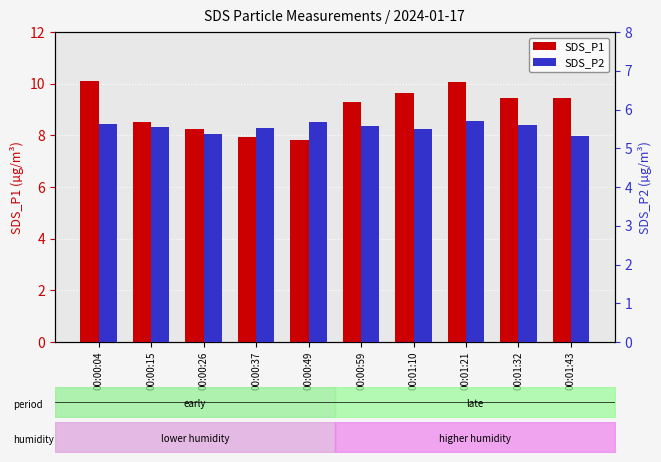

At 00:00:04, list the series in order from smallest to largest.

SDS_P2, SDS_P1